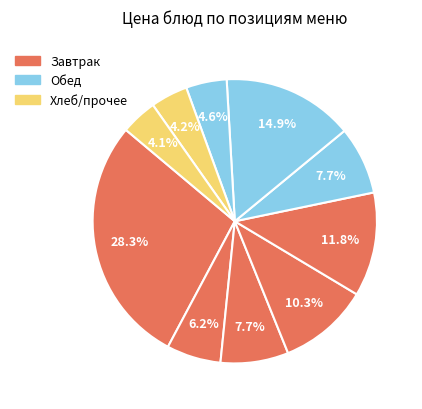

How many segments does this pie chart have?

10